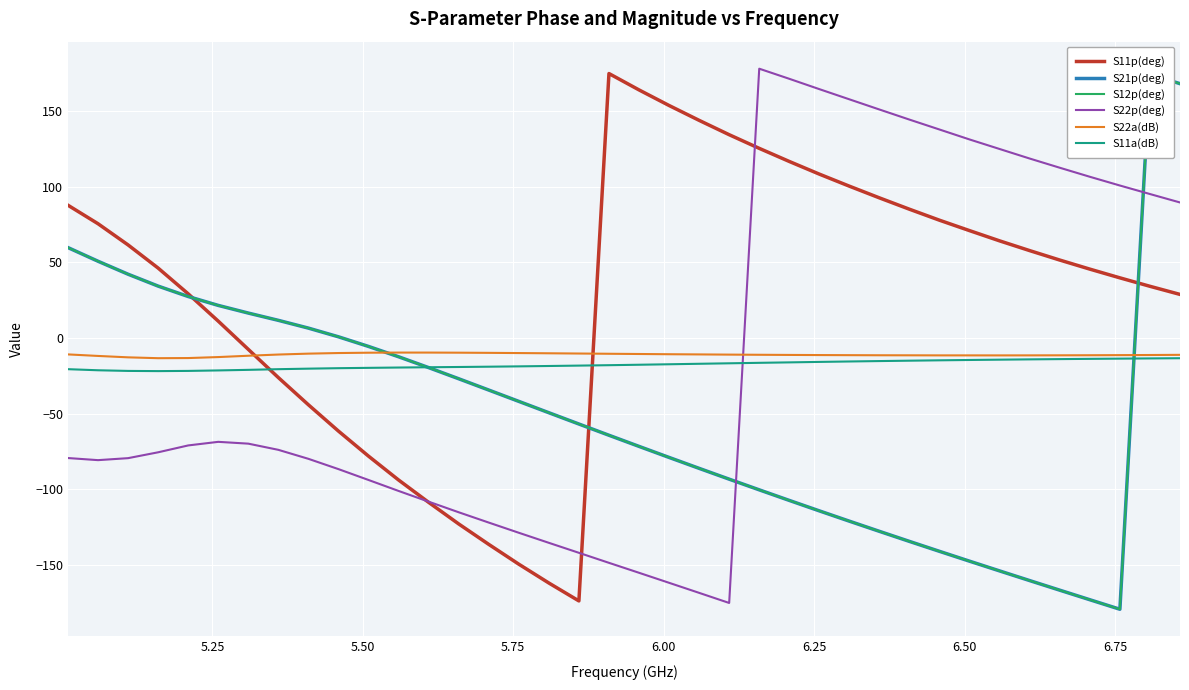

At how many categories does at least one series exceed -23?

38